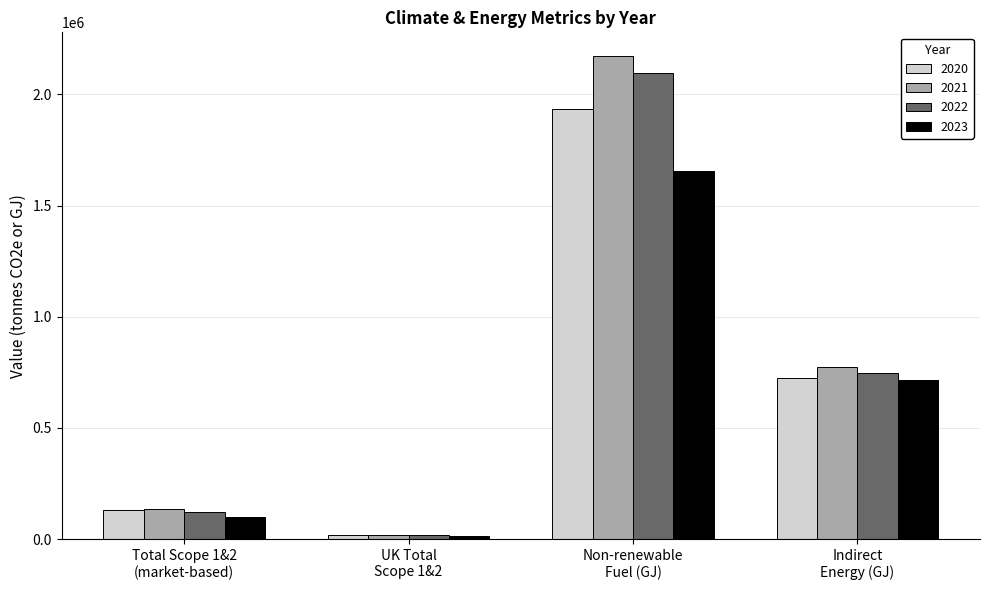

The 2021 series shows 17167.6 at UK Total
Scope 1&2. True or false?

True